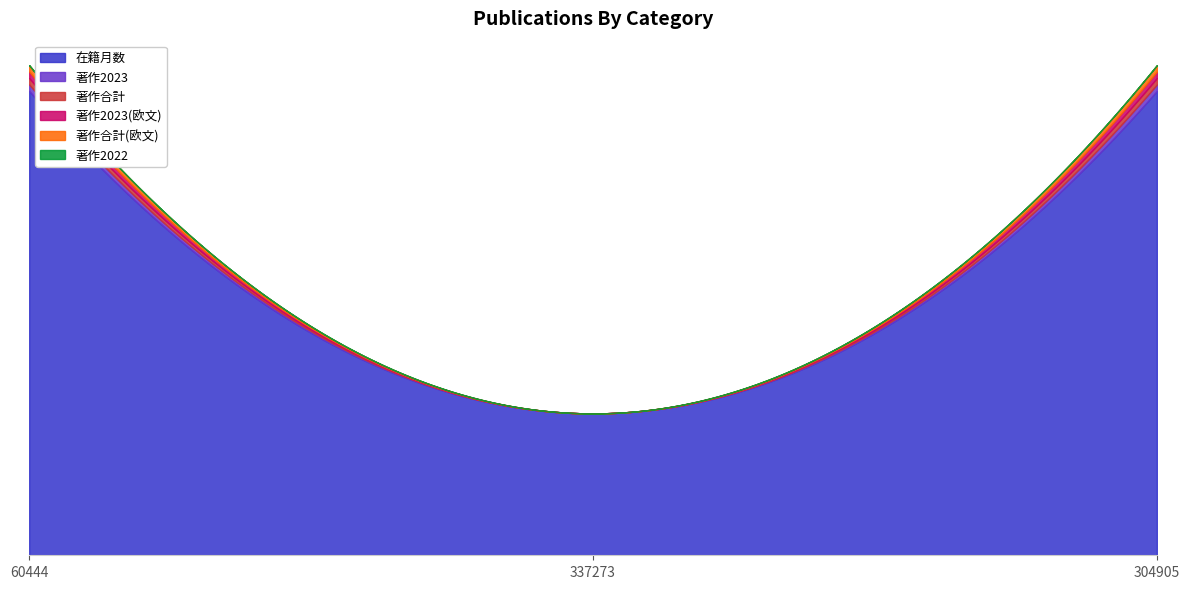

The 著作2023 series shows 1 at 60444. True or false?

True